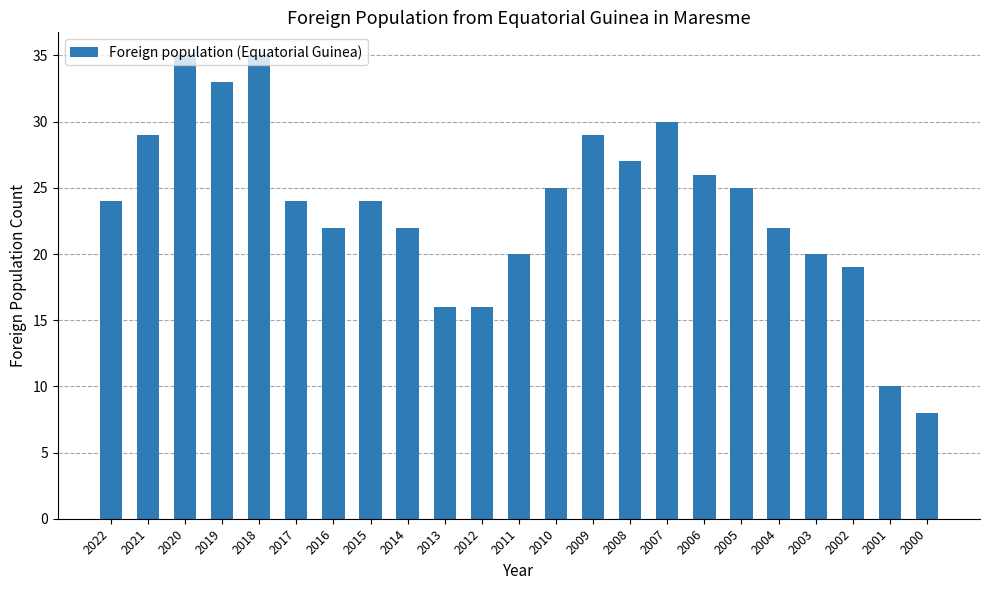

Does the chart contain any negative values?

No